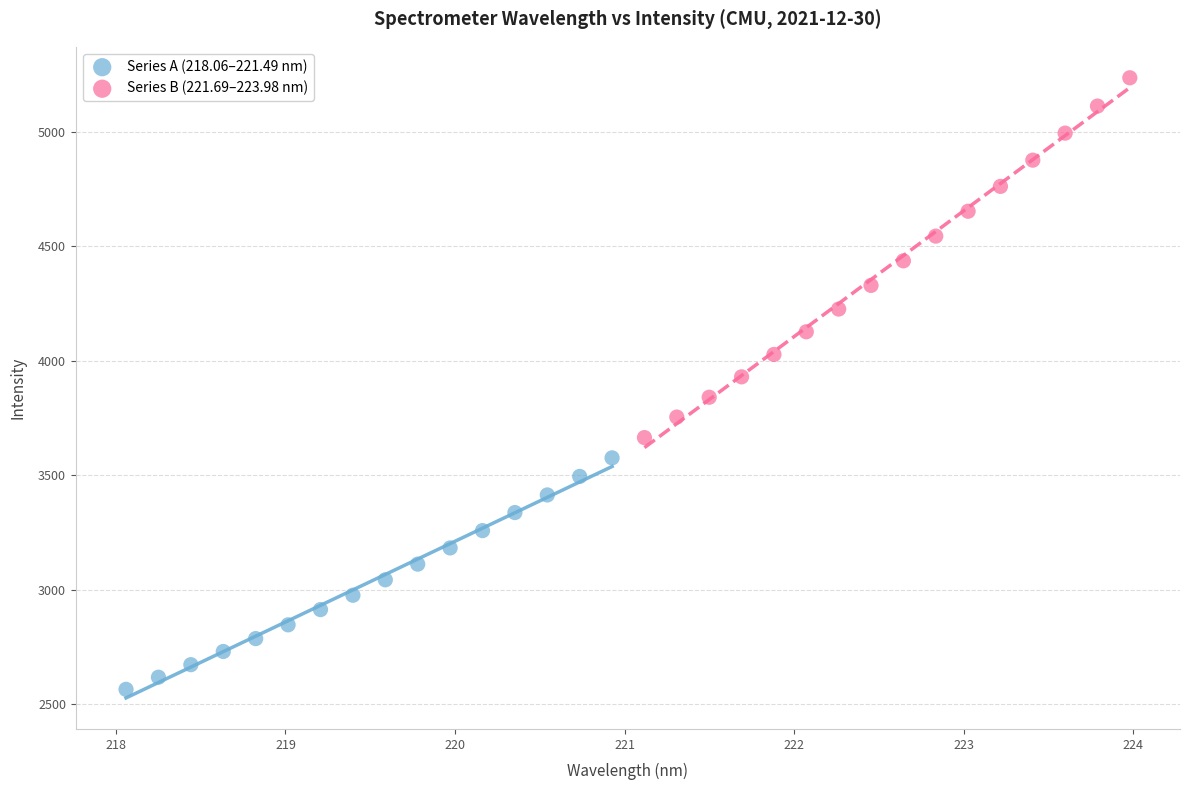

Which series reaches the minimum Y coordinate?

Series A (218.06–221.49 nm)